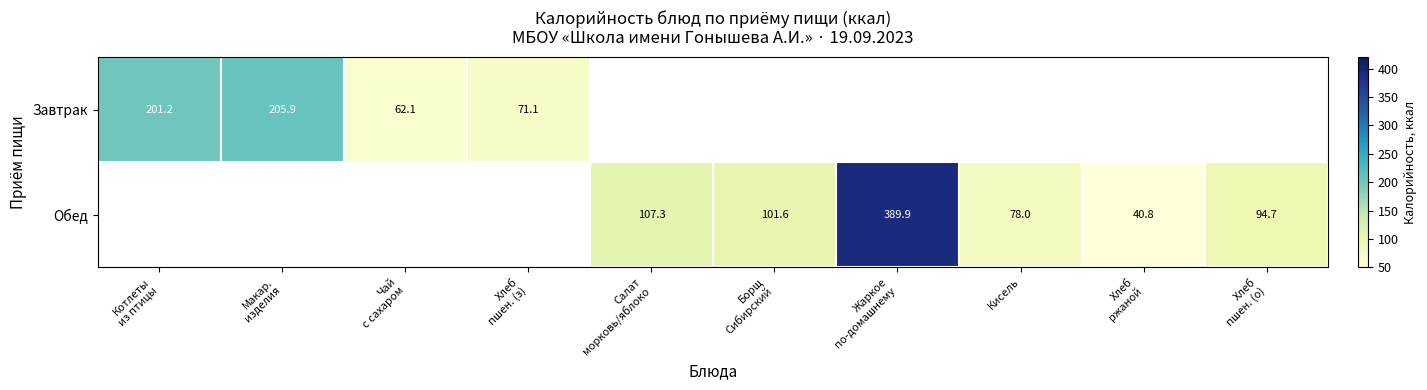

The Обед series shows 35.0 at Кисель. True or false?

False